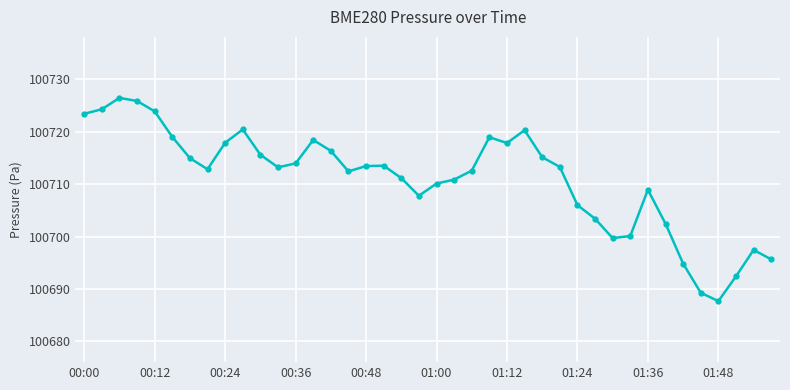

What is the value of the 7th point from the left?

100715.0